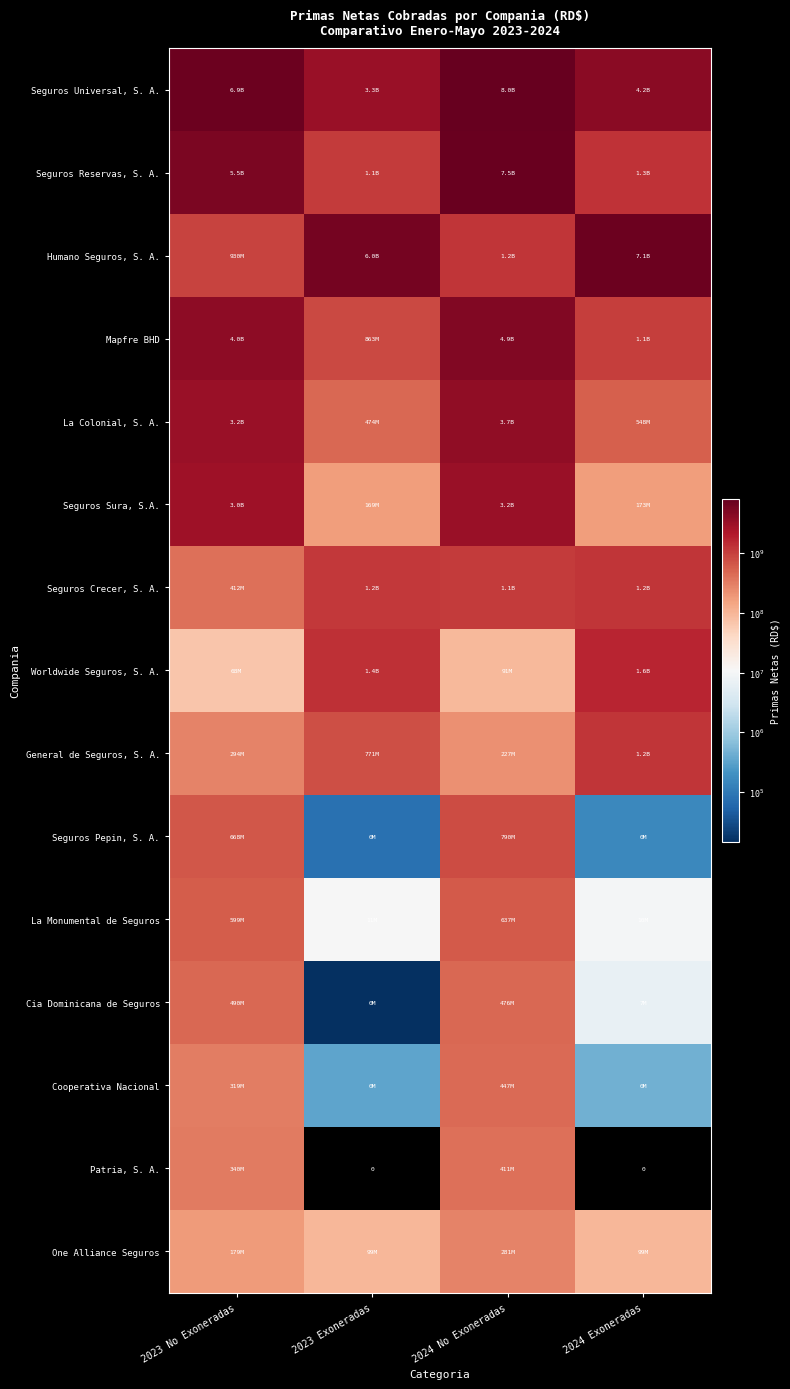

Is it true that Seguros Crecer, S. A. equals 1073409870.6 at 2024 No Exoneradas?

True